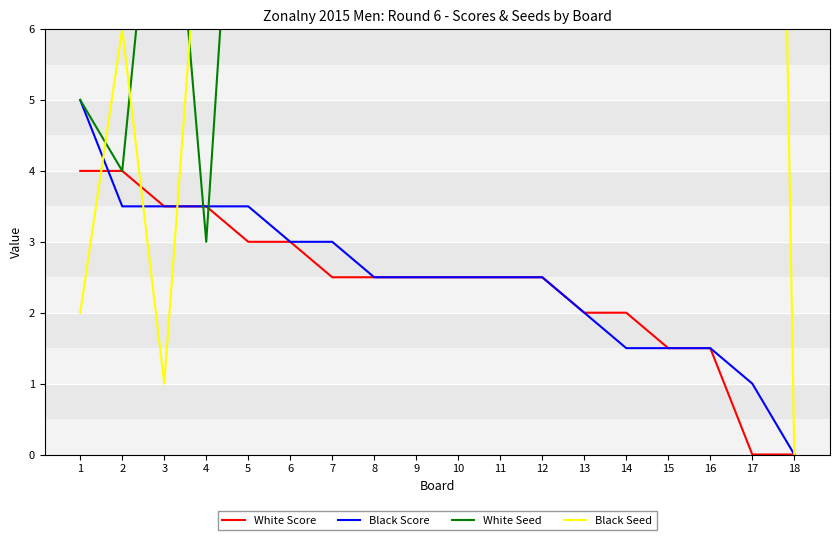

How many interior local valleys does the Black Seed series have?

6